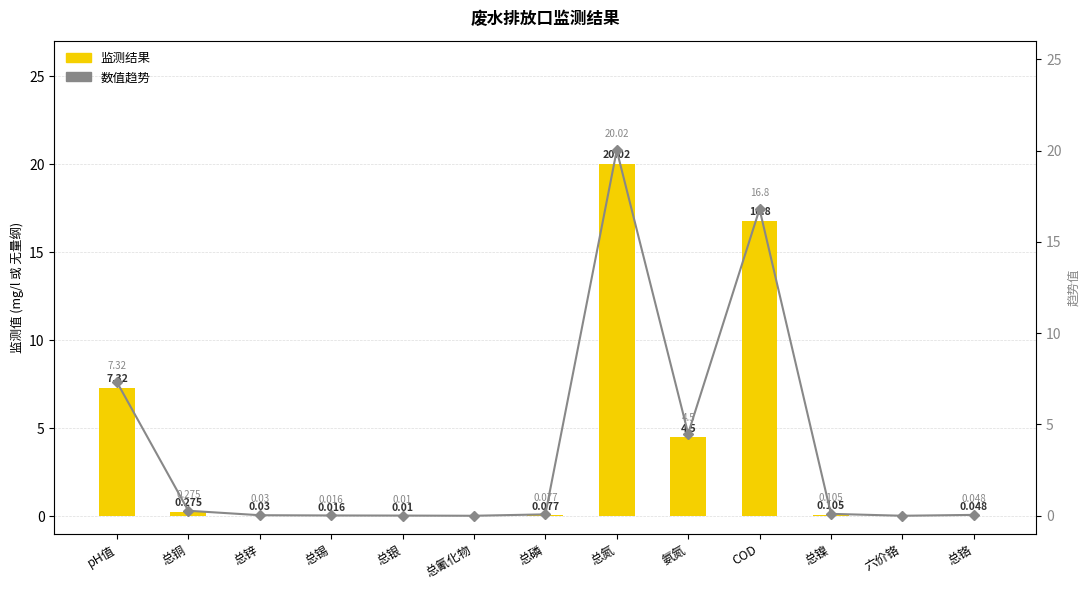

How many values in 数值趋势 are above zero?

11